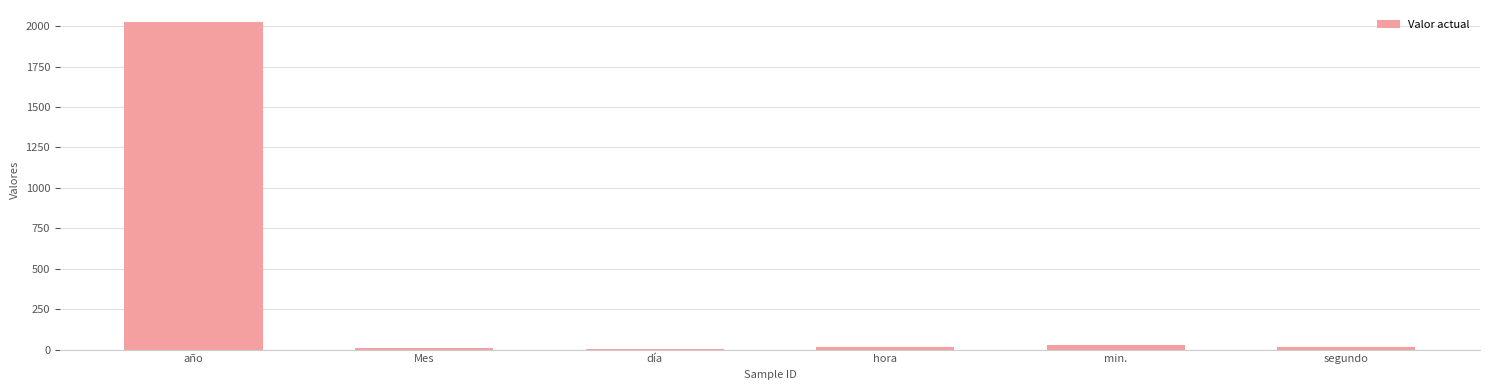

What is the sum of all values?

2099